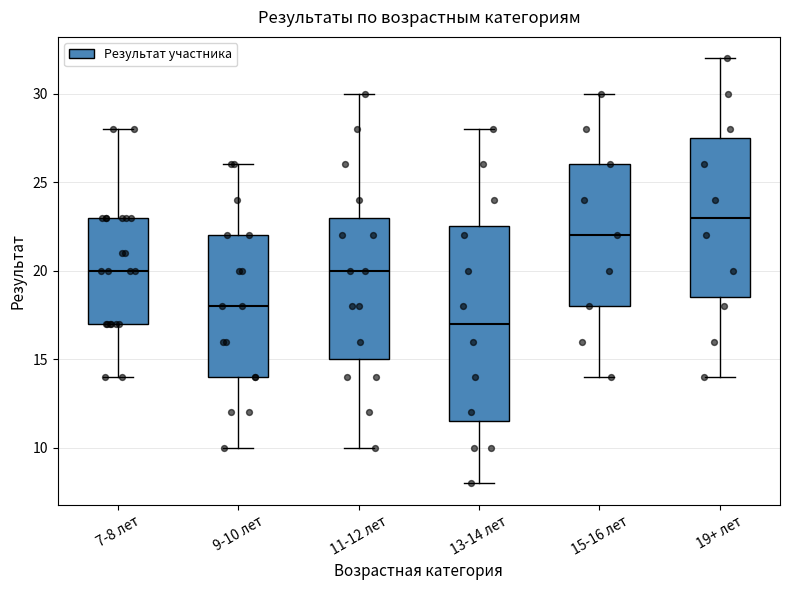

Reading left to right, transcribe this box plot: for each box, give where its median line is, the range the box spans, and where its two whiskers end, as read against the y-axis. The values are not printed on the chart, so give them approximately, as read against the axis.

7-8 лет: median 20.0, box 17.0 to 23.0, whiskers 14.0 to 28.0
9-10 лет: median 18.0, box 14.0 to 22.0, whiskers 10.0 to 26.0
11-12 лет: median 20.0, box 15.0 to 23.0, whiskers 10.0 to 30.0
13-14 лет: median 17.0, box 11.5 to 22.5, whiskers 8.0 to 28.0
15-16 лет: median 22.0, box 18.0 to 26.0, whiskers 14.0 to 30.0
19+ лет: median 23.0, box 18.5 to 27.5, whiskers 14.0 to 32.0